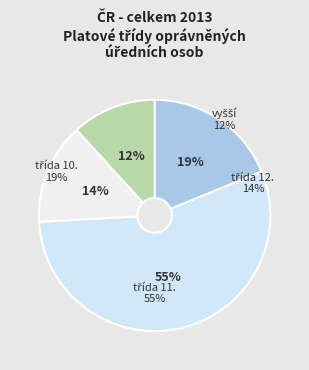

How many segments does this pie chart have?

3